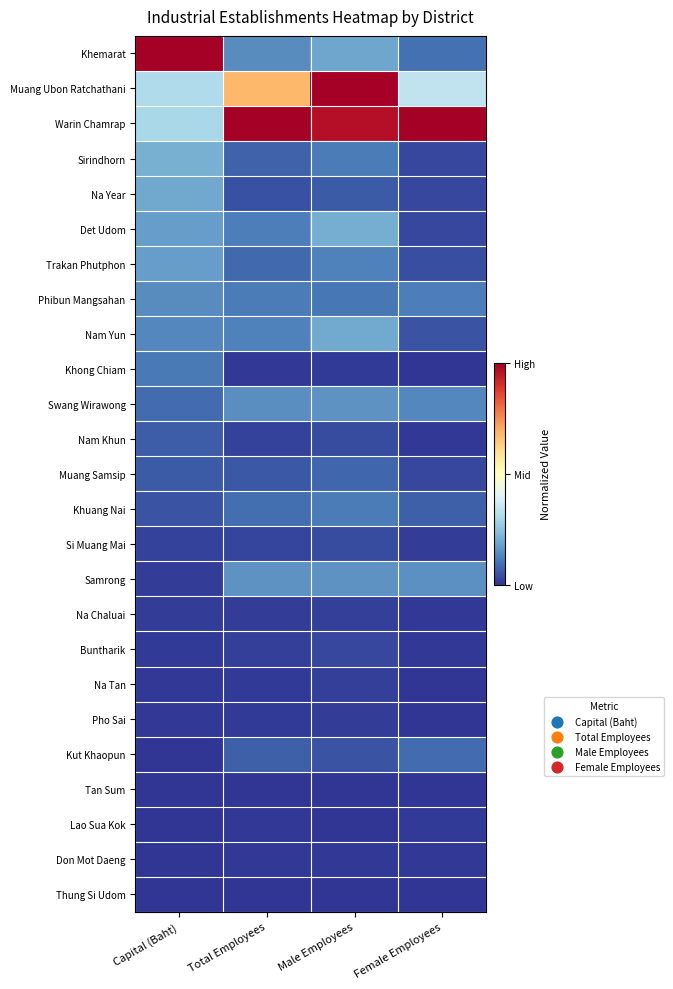

What is the total value across all series at Total Employees?

3.0